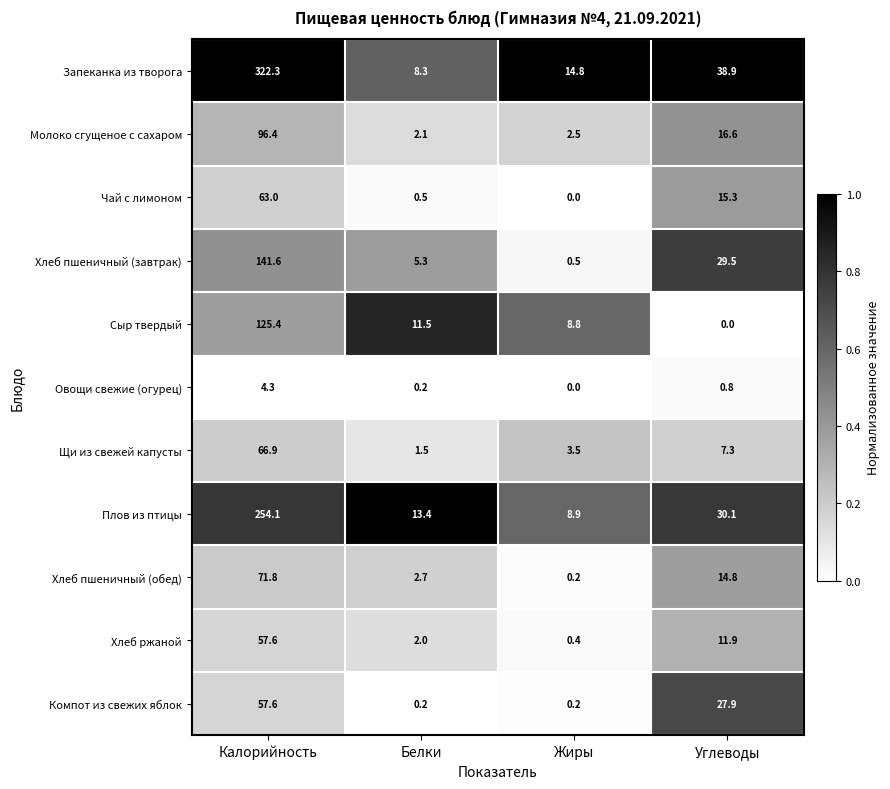

Where does the Сыр твердый series first go above 11?

Калорийность